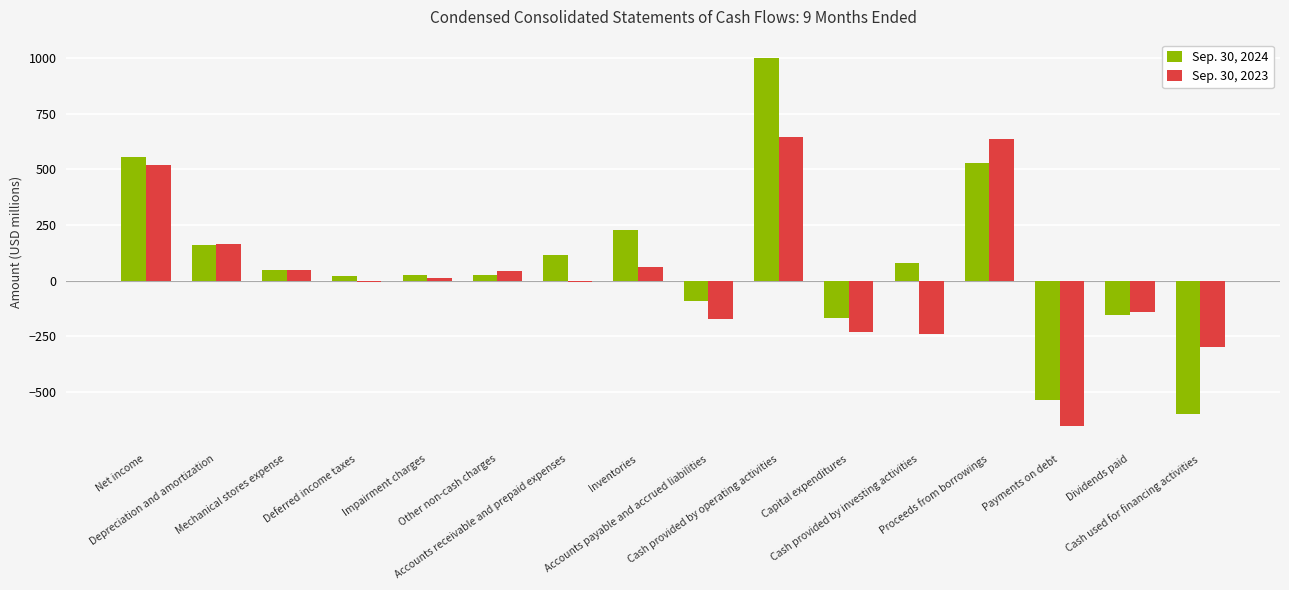

True or false: Sep. 30, 2024 has a value of 79 at Cash provided by investing activities.

True